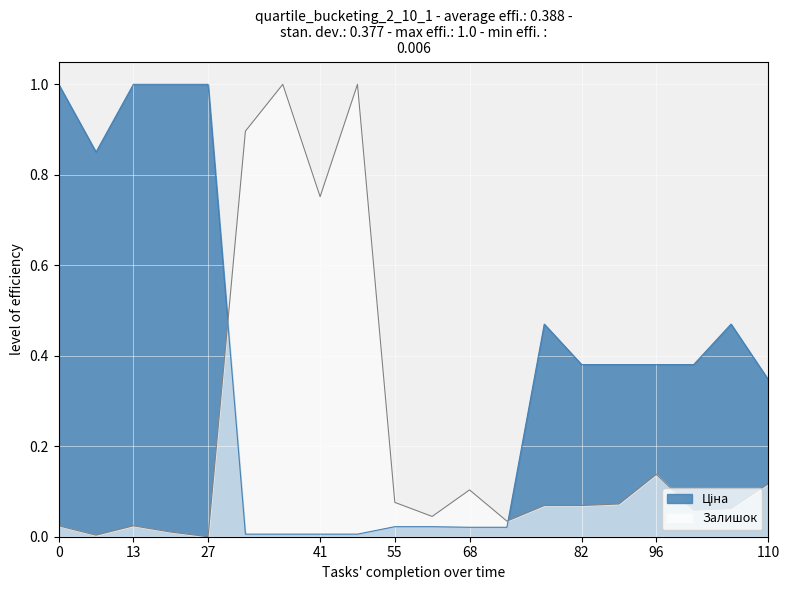

At how many categories does at least one series exceed 0?

20